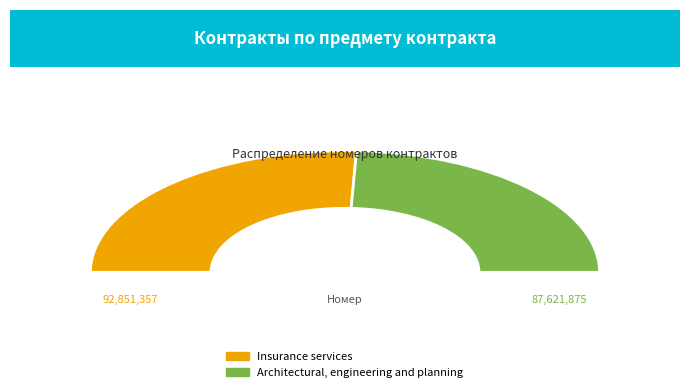

To the nearest percent, what portion does Architectural, engineering and planning represent?

49%